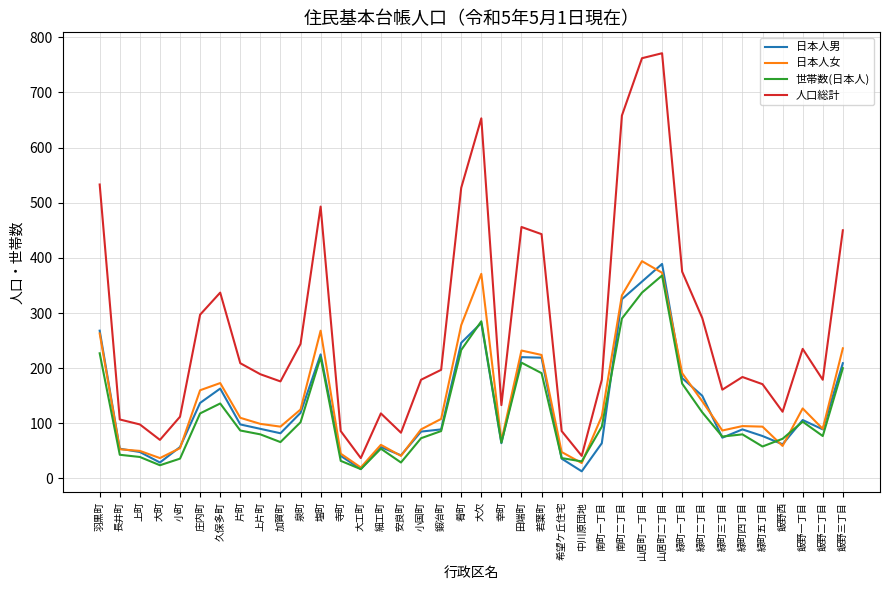

Where does the 日本人男 series first go above 89?

羽黒町